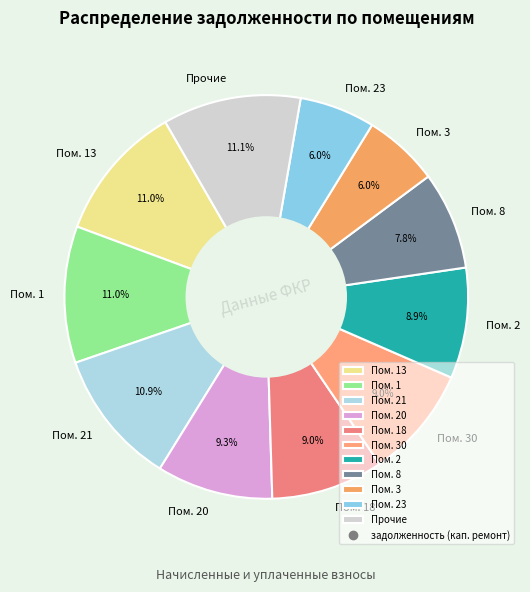

To the nearest percent, what is the difference between the largest and smallest slice percentages?

5%